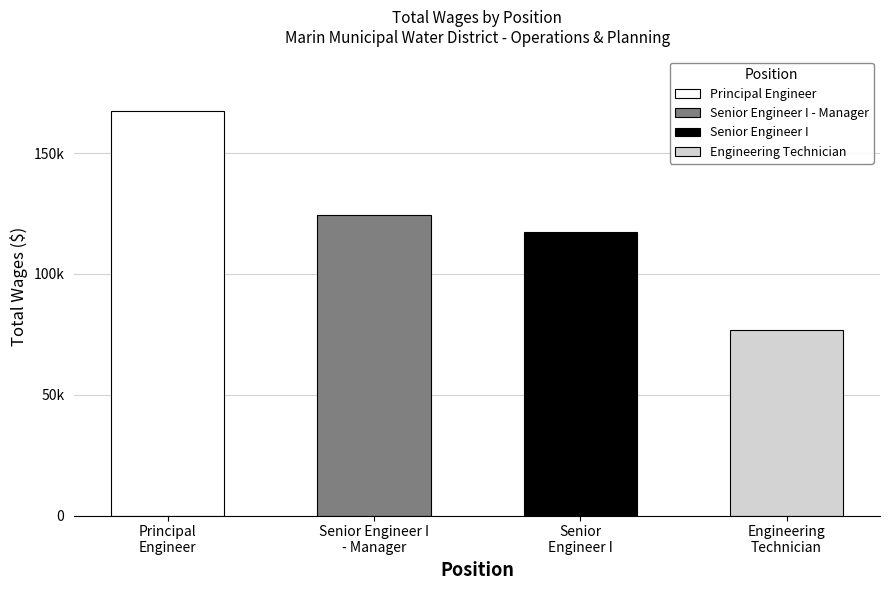

Rank the categories by value from highest to lowest.

Principal Engineer, Senior Engineer I - Manager, Senior Engineer I, Engineering Technician